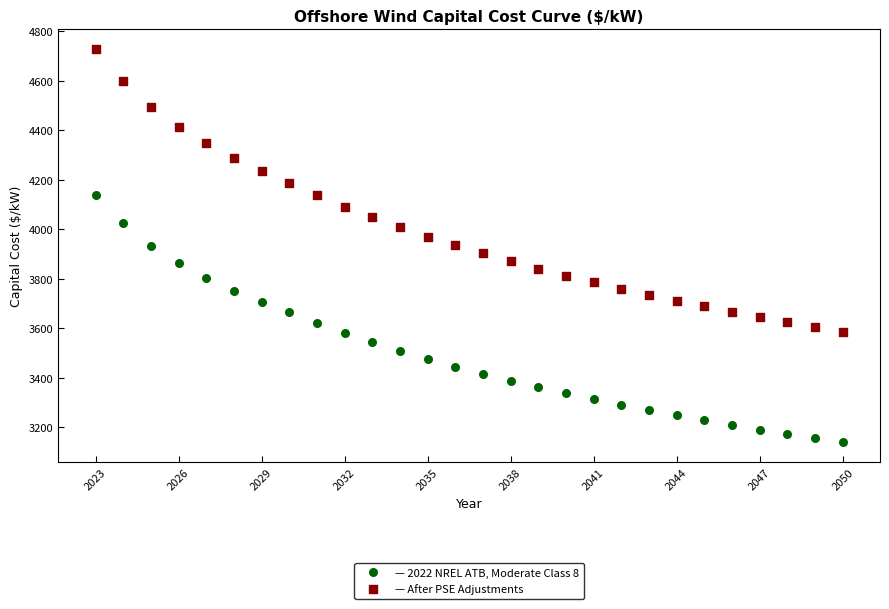

Across all data points, what is the range of Y values (max minus min)?

1590.0